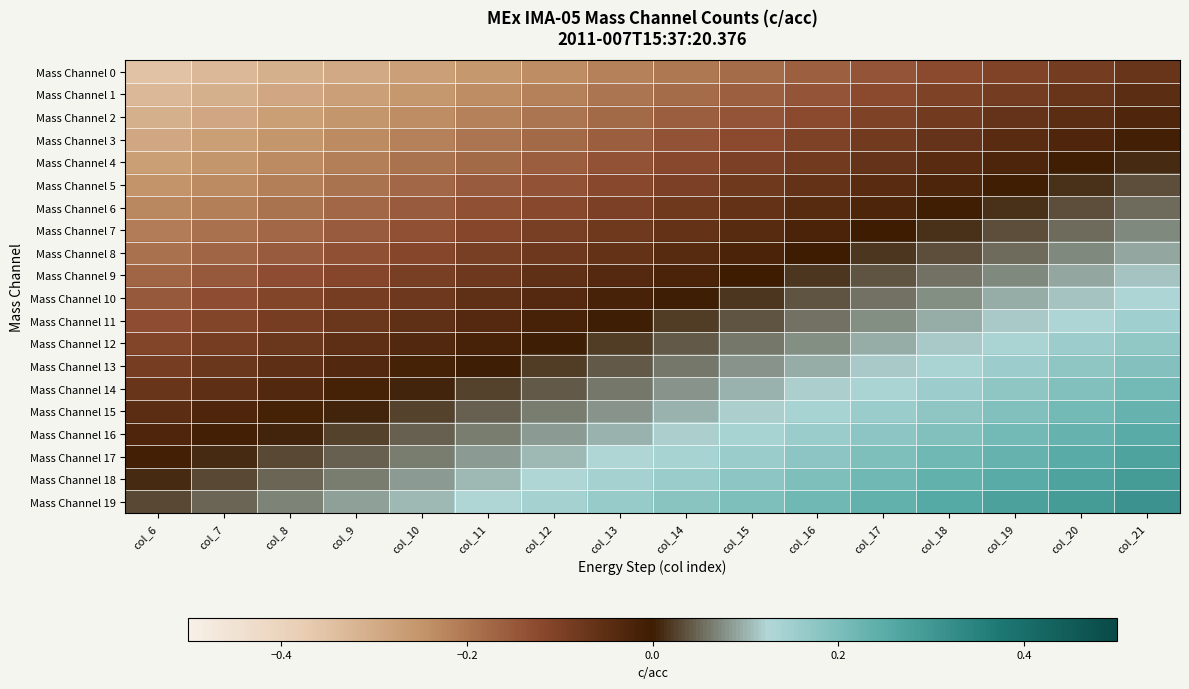

Which has a higher value, col_14 or col_17?

col_17